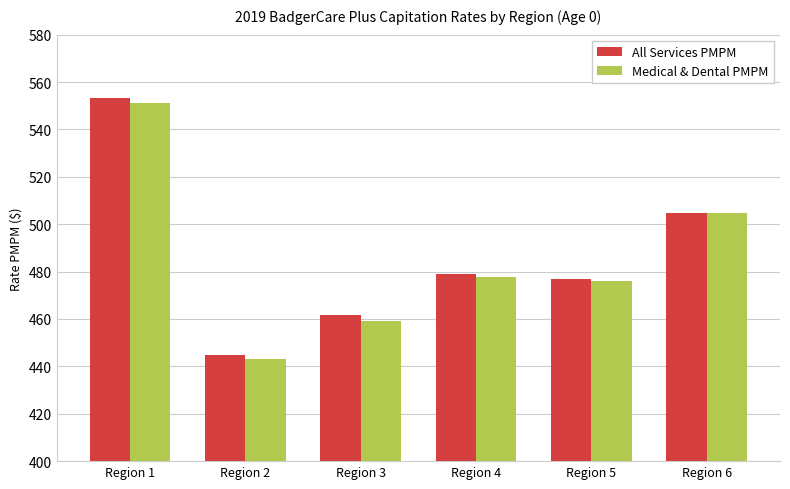

What is the lowest value of the Medical & Dental PMPM series?

443.0